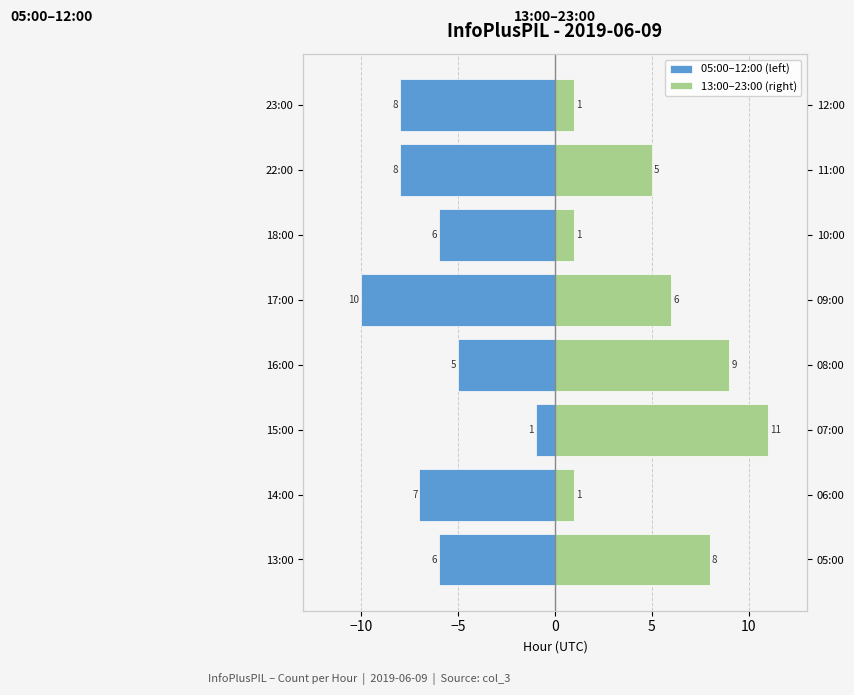

Between −10 and 7, which is larger?

−10